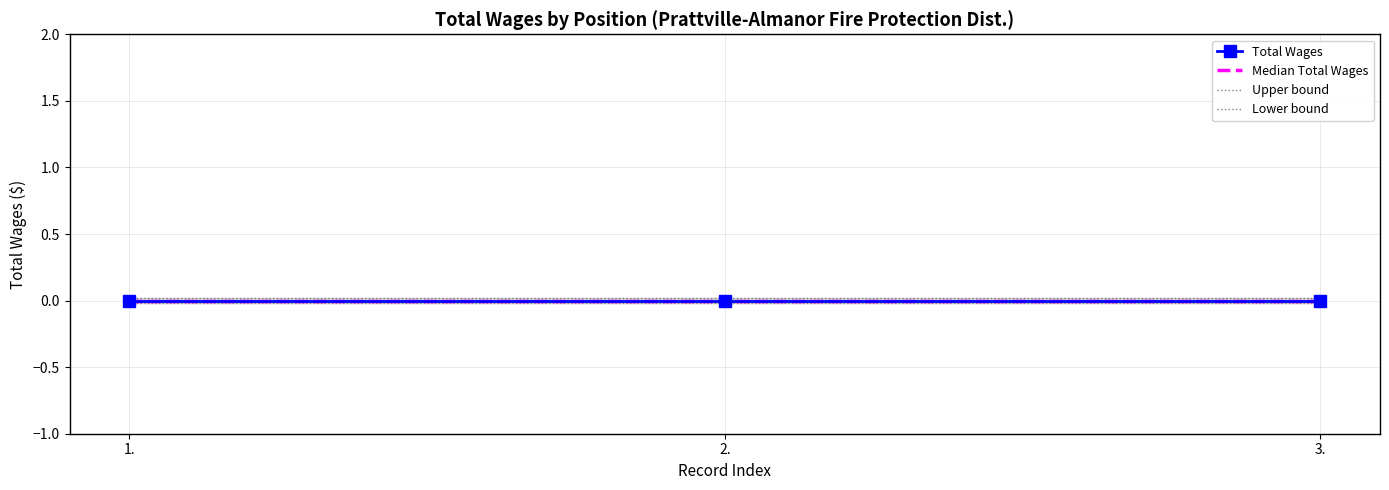

Where is Total Wages nearest to the value 0?

1.